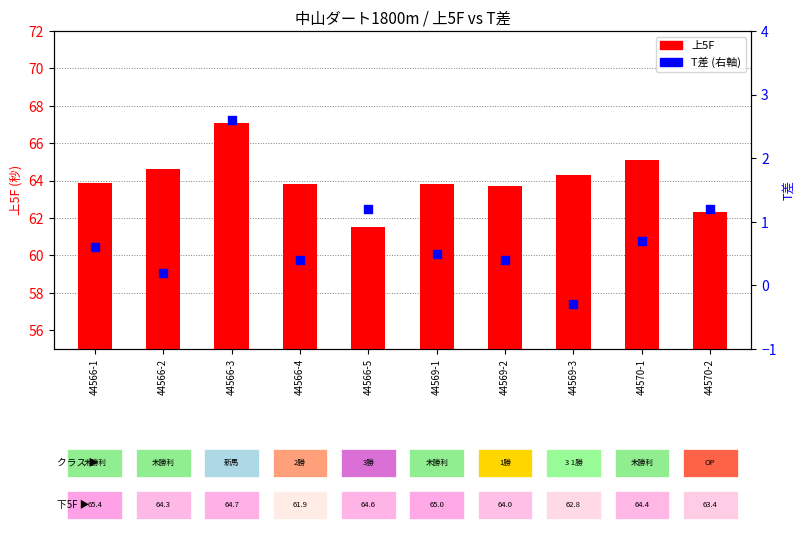

At how many categories does at least one series exceed 25?

10